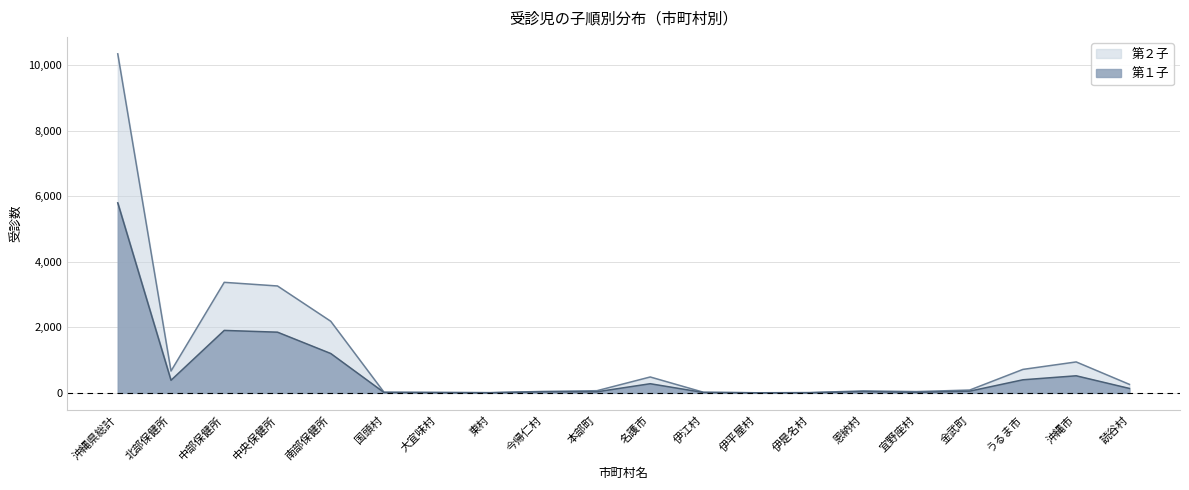

What is the label of the 5th point from the right?

宜野座村